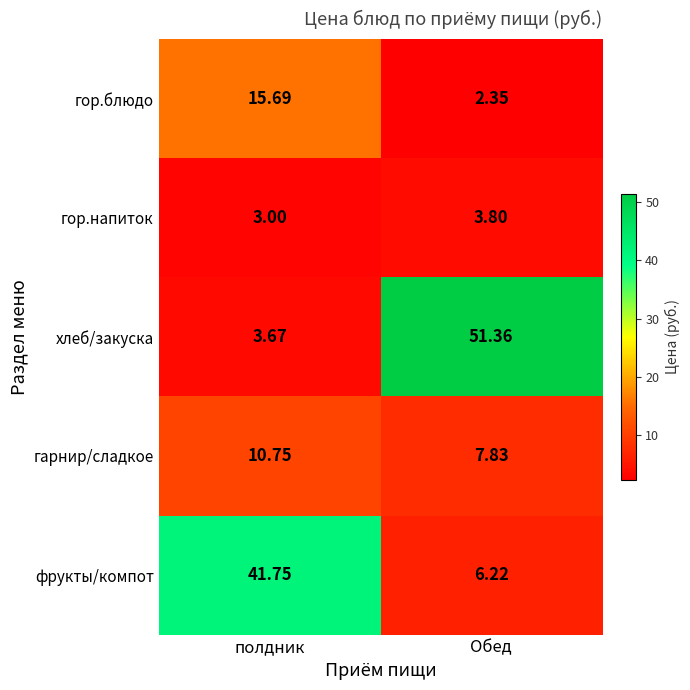

At which category is the sum across all series the highest?

полдник